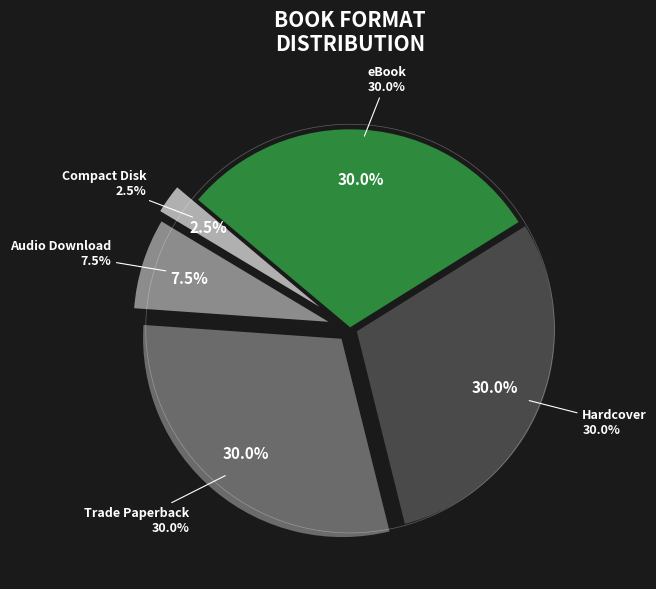

Does any single category account for the majority?

No